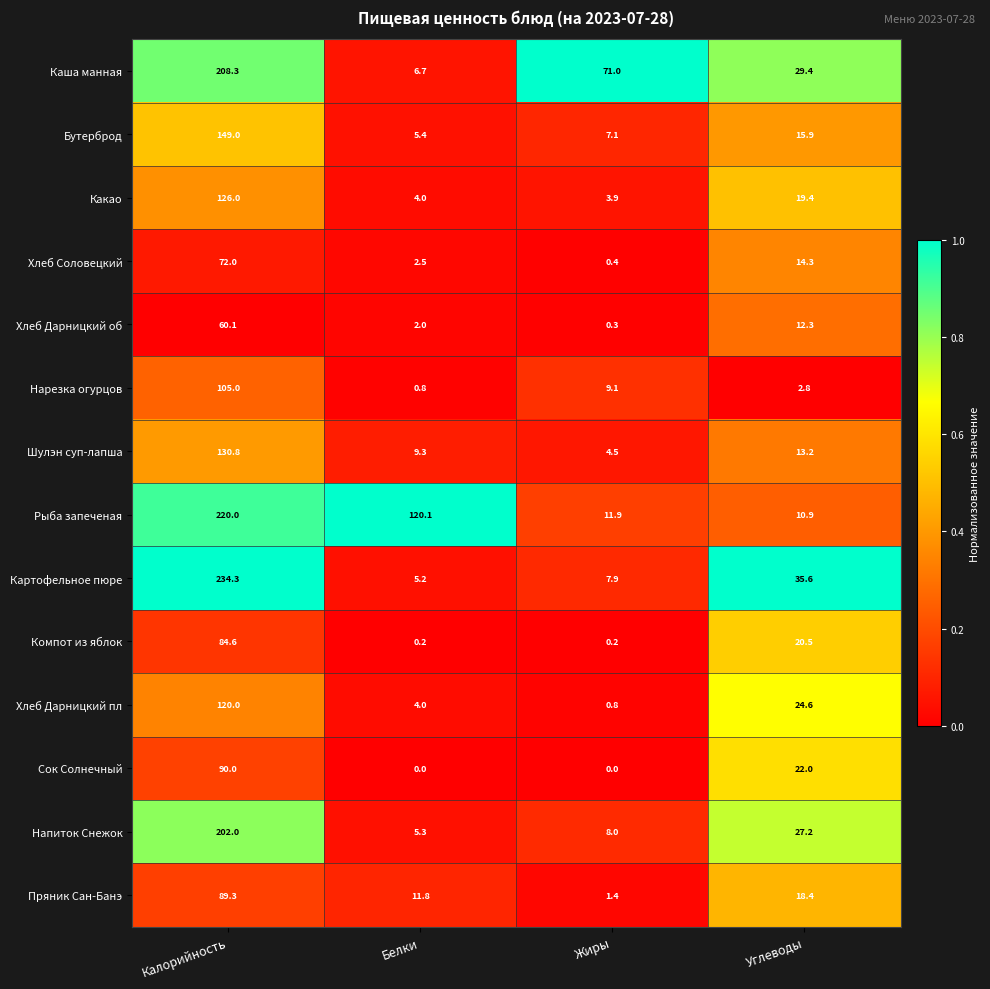

List the series in order of their peak value, highest first.

Картофельное пюре, Рыба запеченая, Каша манная, Напиток Снежок, Бутерброд, Шулэн суп-лапша, Какао, Хлеб Дарницкий пл, Нарезка огурцов, Сок Солнечный, Пряник Сан-Банэ, Компот из яблок, Хлеб Соловецкий, Хлеб Дарницкий об